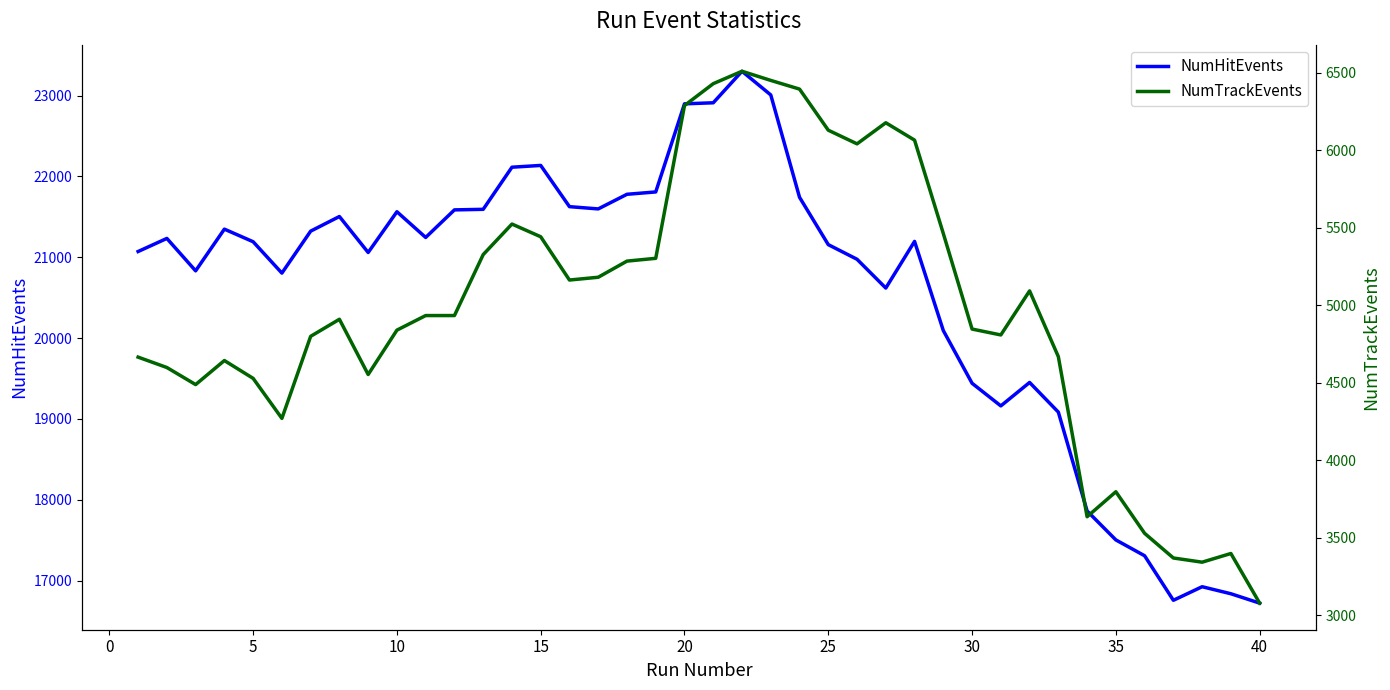

True or false: NumTrackEvents and NumHitEvents intersect in this chart.

False